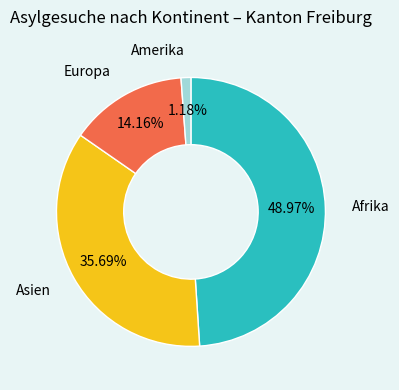

Does Amerika represent more than half of the total?

No